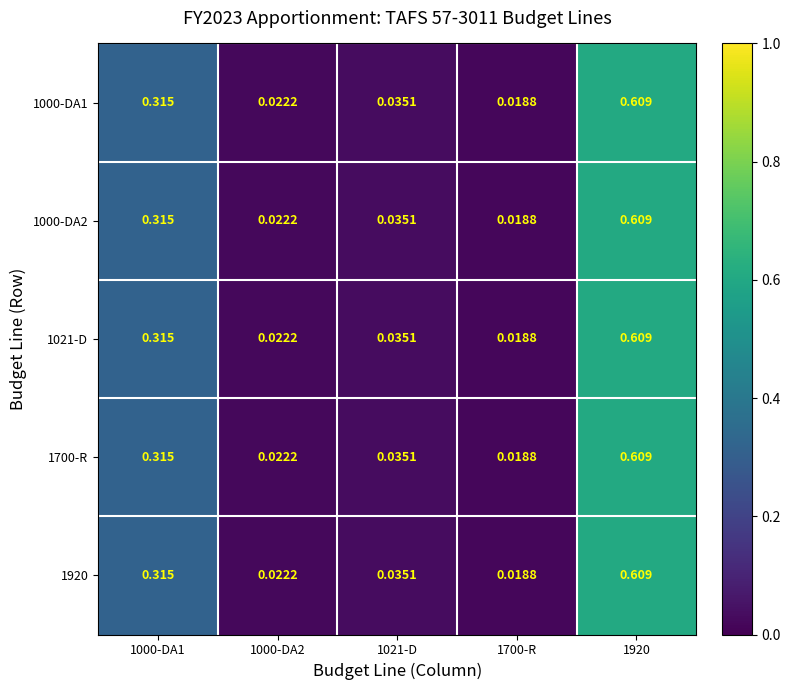

At how many categories does at least one series exceed 0?

5